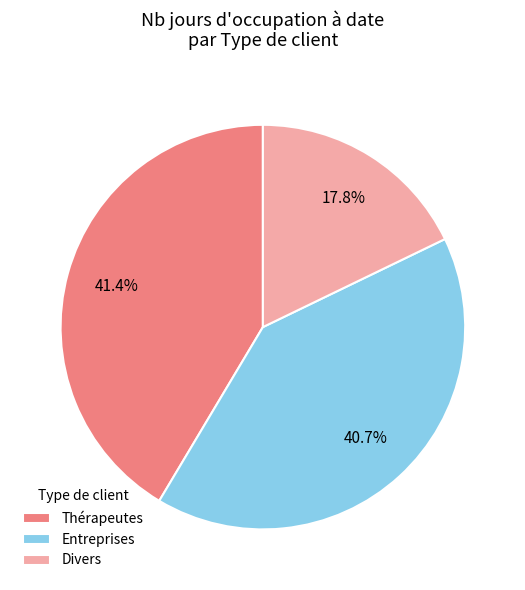

Which has a higher value, Divers or Thérapeutes?

Thérapeutes